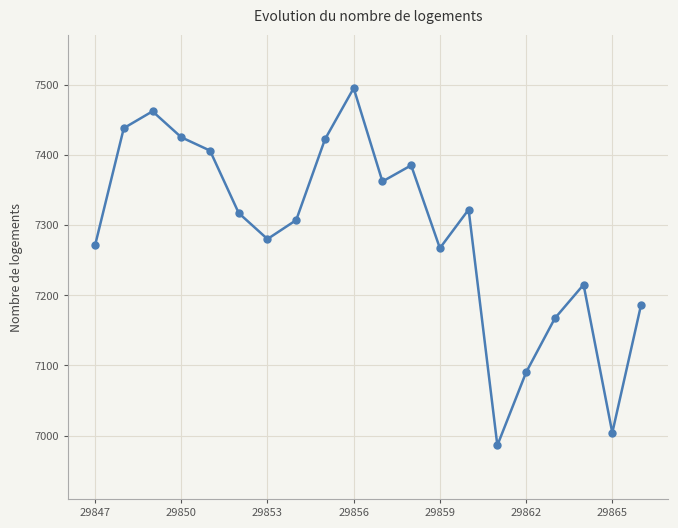

How many lines are shown in the chart?

1